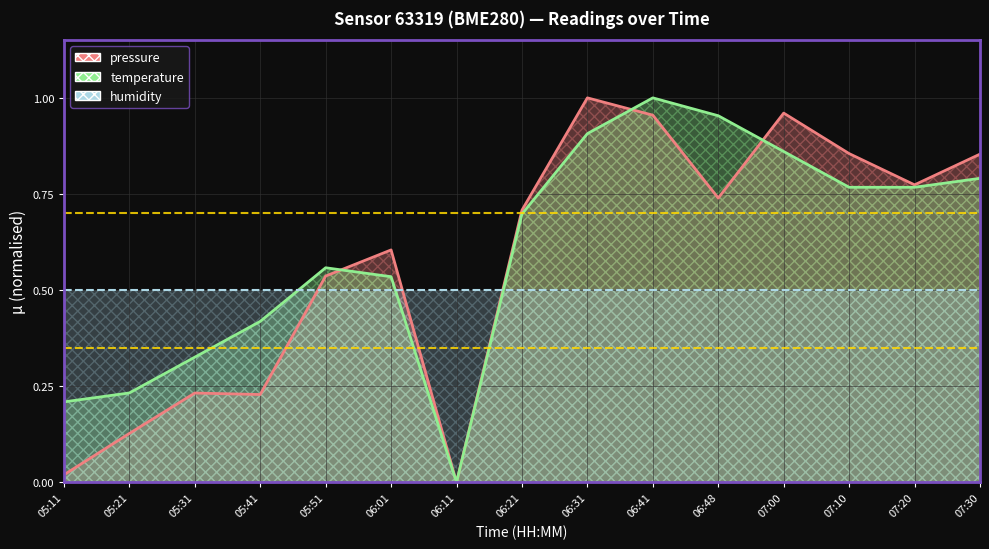

The pressure series shows 0.2 at 06:01. True or false?

False